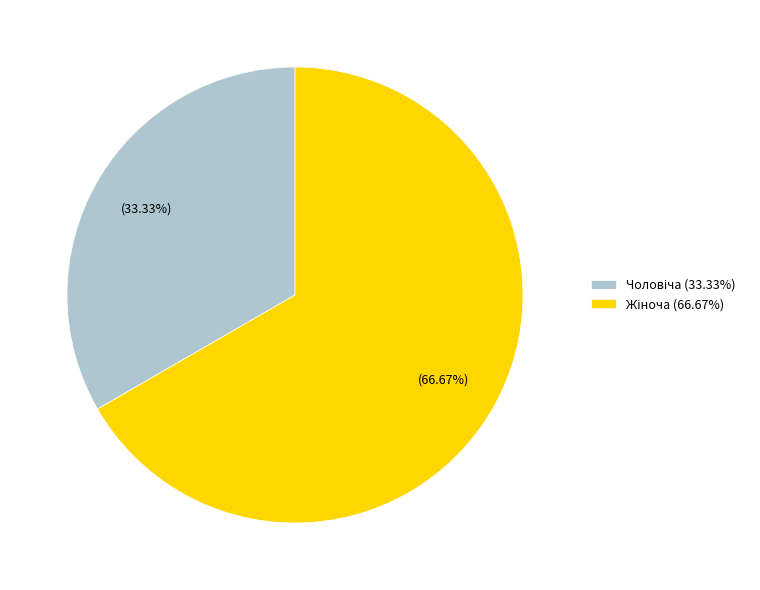

Does any single category account for the majority?

Yes